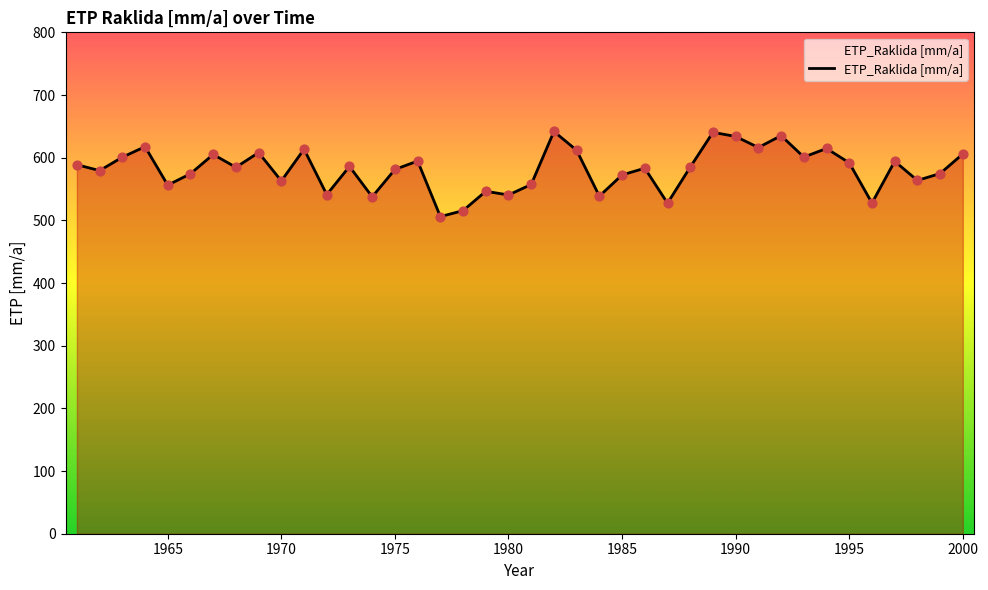

What is the greatest value displayed?

641.8